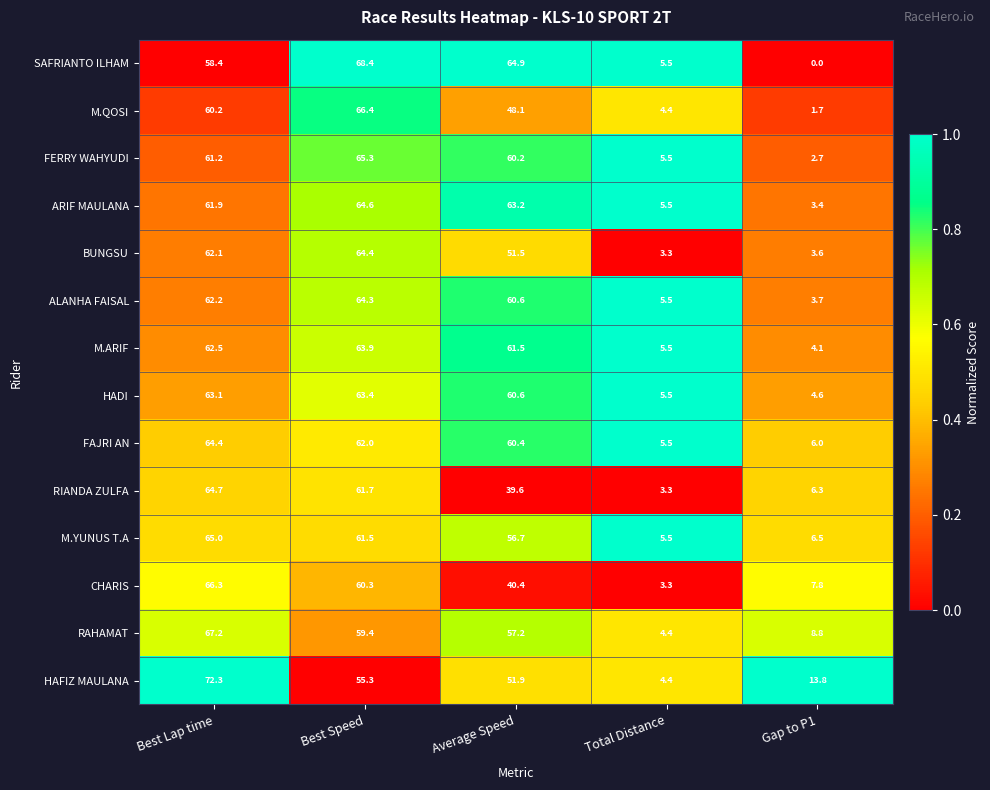

Which series has the widest spread of values?

SAFRIANTO ILHAM